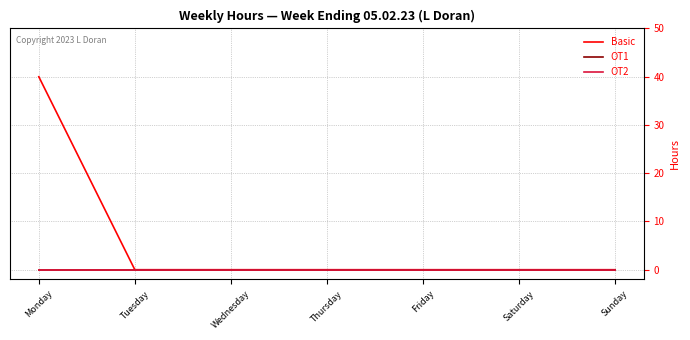

True or false: OT2 and OT1 intersect in this chart.

False